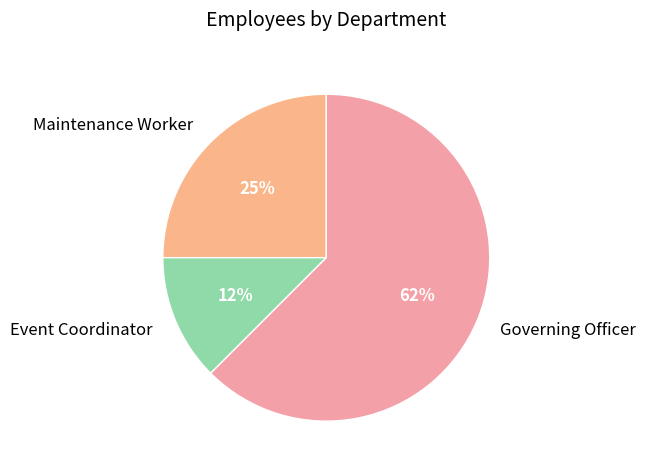

Which has a higher value, Governing Officer or Event Coordinator?

Governing Officer